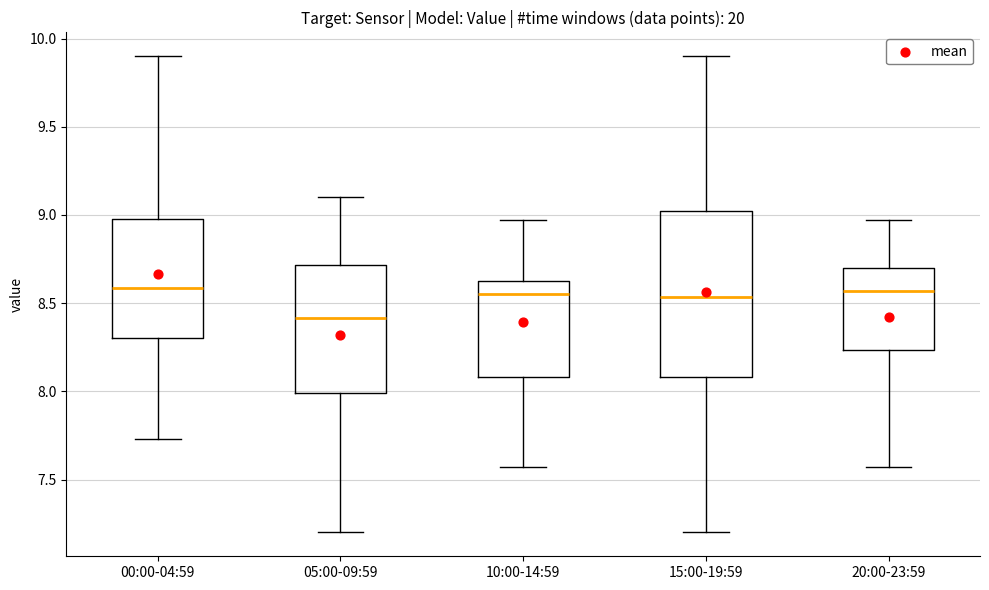

Reading left to right, transcribe this box plot: for each box, give where its median line is, the range the box spans, and where its two whiskers end, as read against the y-axis. The values are not printed on the chart, so give them approximately, as read against the axis.

00:00-04:59: median 8.60, box 8.30 to 9.00, whiskers 7.75 to 9.90
05:00-09:59: median 8.40, box 8.00 to 8.70, whiskers 7.20 to 9.10
10:00-14:59: median 8.55, box 8.10 to 8.65, whiskers 7.55 to 8.95
15:00-19:59: median 8.55, box 8.10 to 9.05, whiskers 7.20 to 9.90
20:00-23:59: median 8.55, box 8.25 to 8.70, whiskers 7.55 to 8.95